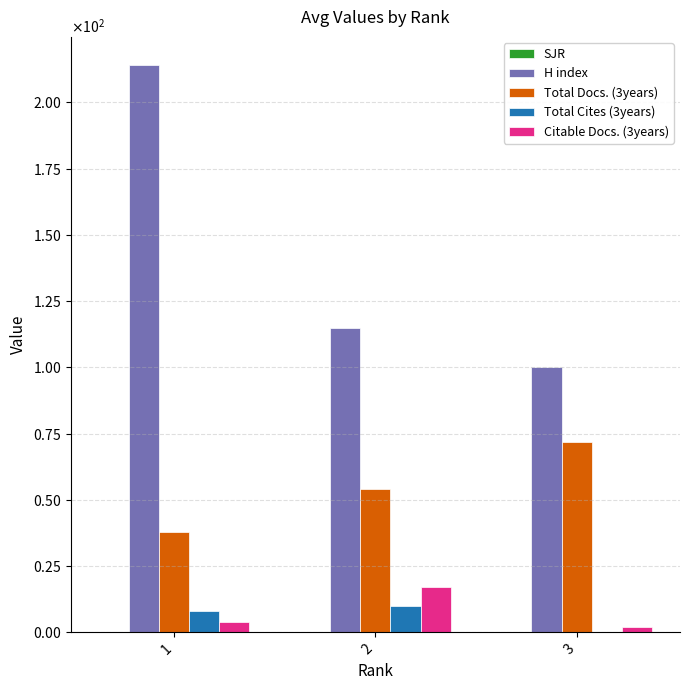

At which category is the sum across all series the highest?

1